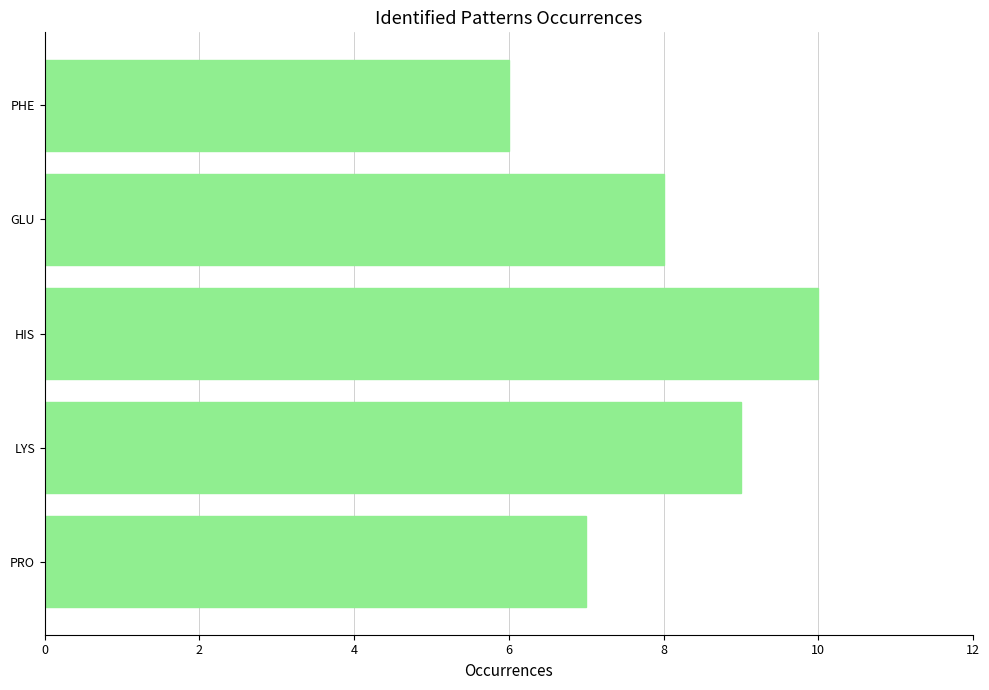

What is the average value?

8